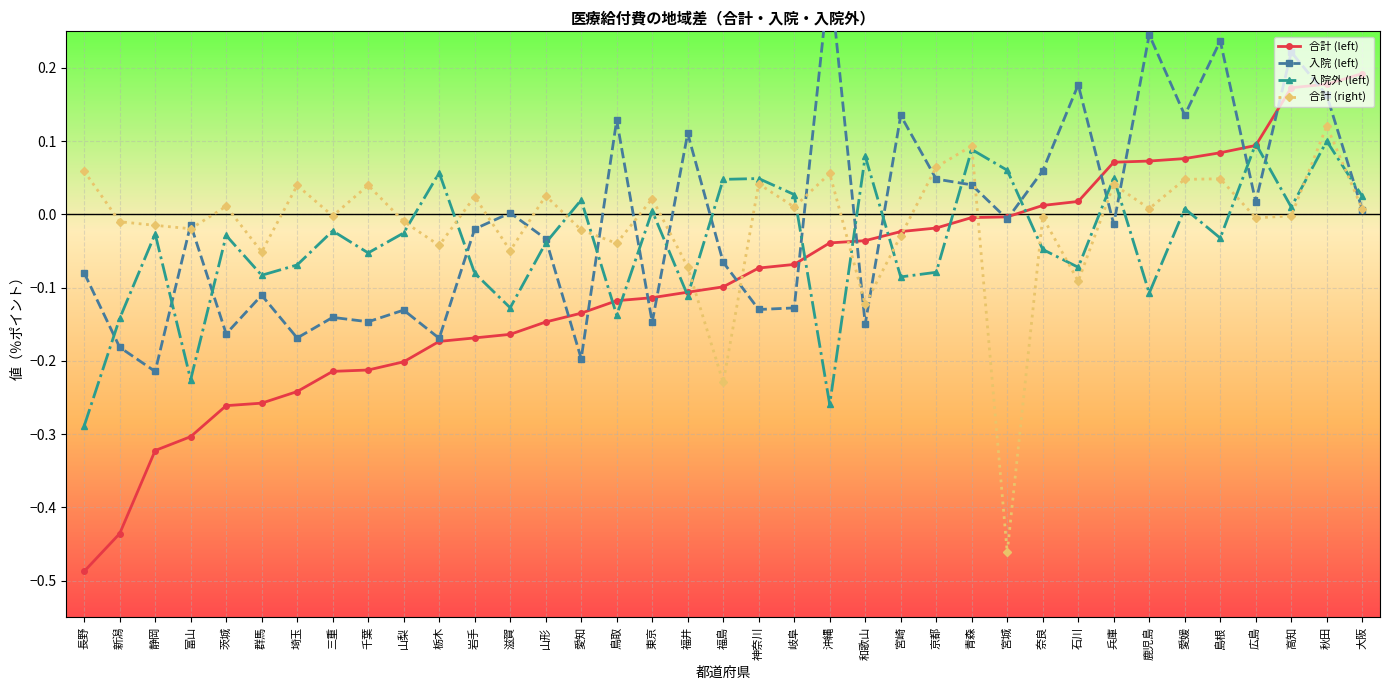

What position from the right is 福島?

19